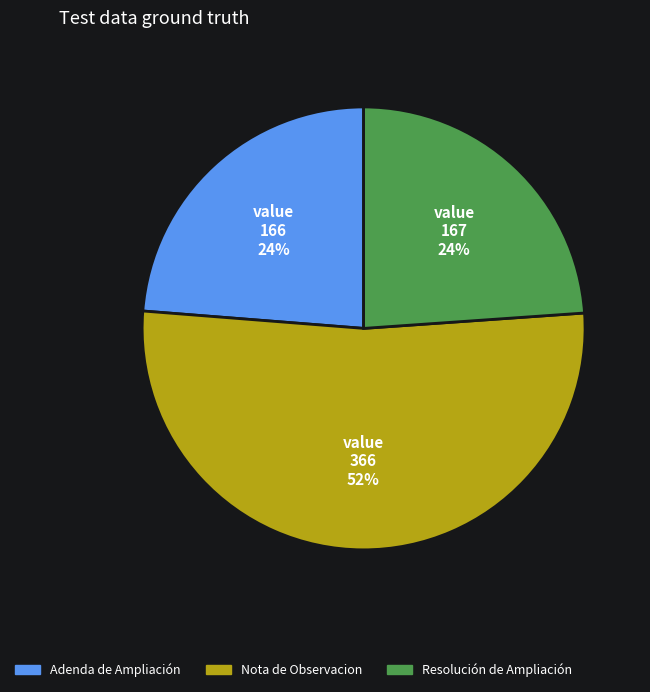

Count the number of slices in the pie.

3